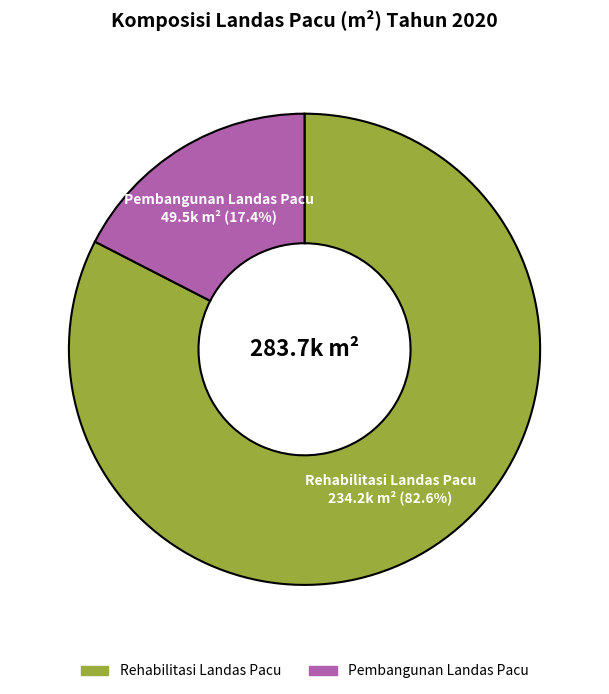

Which slice is the smallest?

Pembangunan Landas Pacu